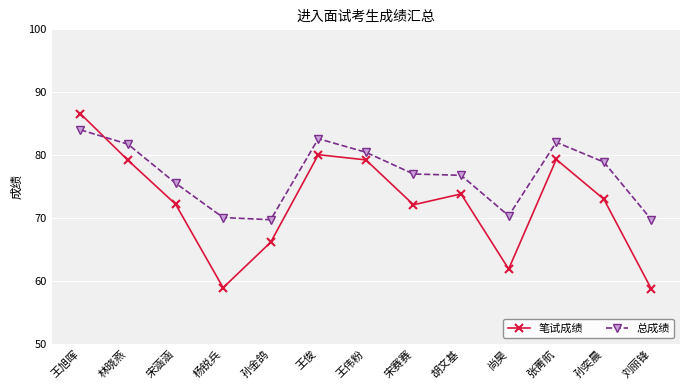

What is the value of the 总成绩 point at the 11th from the left?

82.1